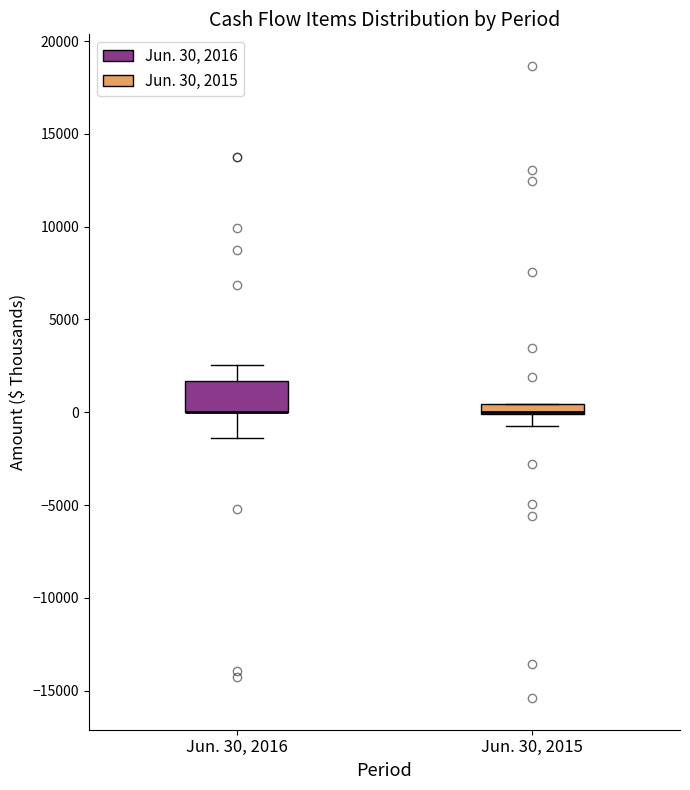

Where is the lower edge of the box for Jun. 30, 2016 on the y-axis? The values are not printed on the chart, so give them approximately, as read against the axis.

0